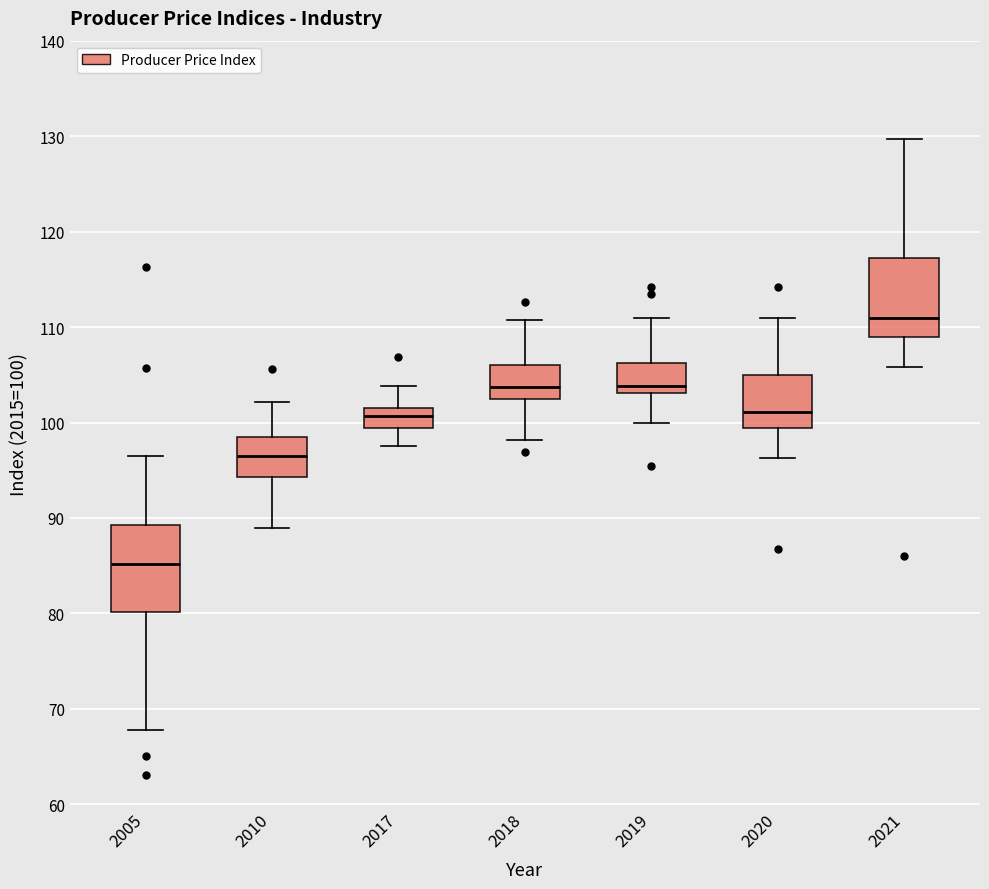

Where is the lower edge of the box at x = 2017 on the y-axis? The values are not printed on the chart, so give them approximately, as read against the axis.

99